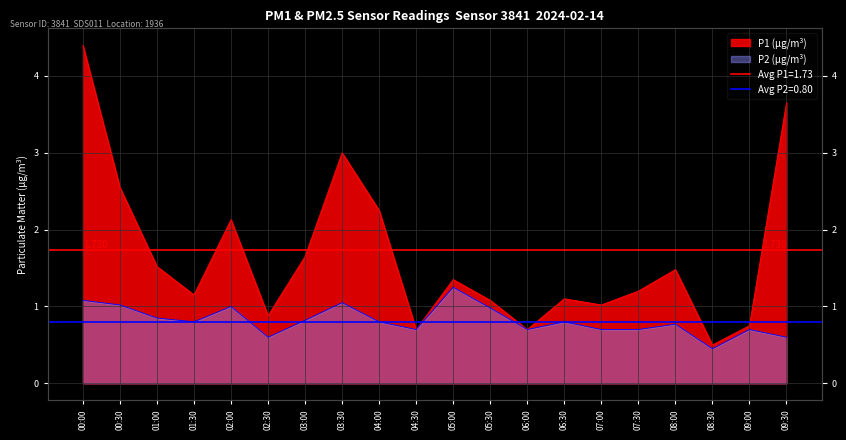

What is the value of the P1 point at the 20th from the left?

3.6